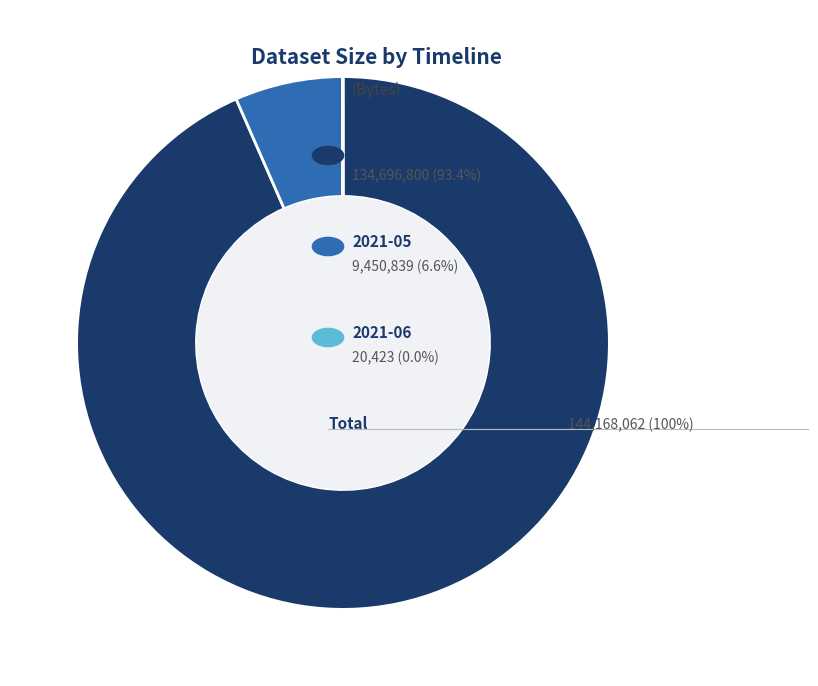

Is there a majority slice in this chart?

Yes